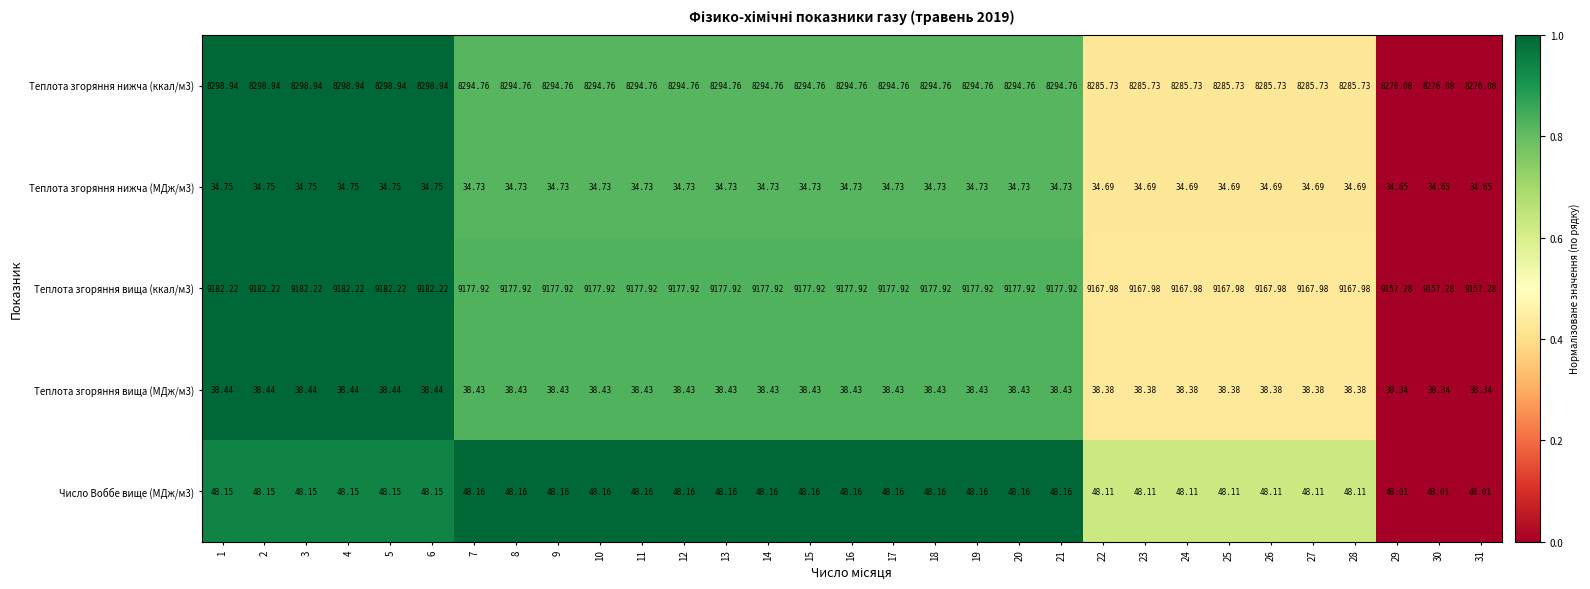

Between 2 and 17, which series saw the biggest shift?

Теплота згоряння вища (ккал/м3)